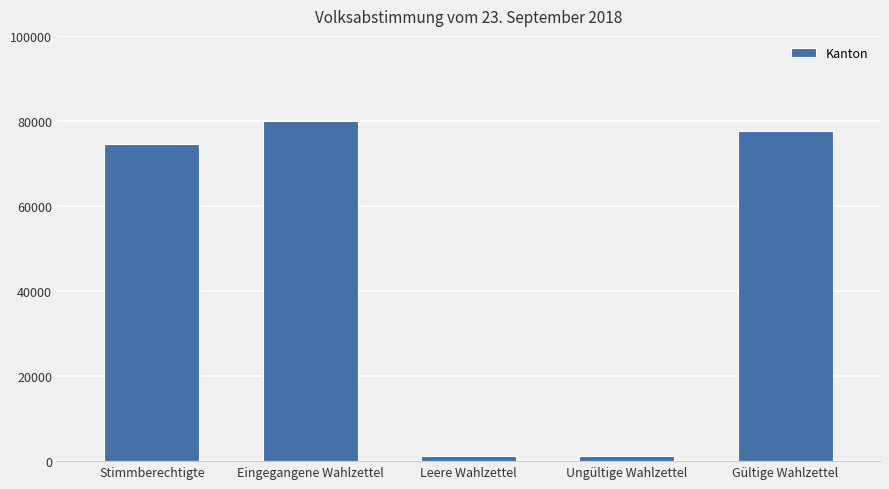

What position from the left is Stimmberechtigte?

1